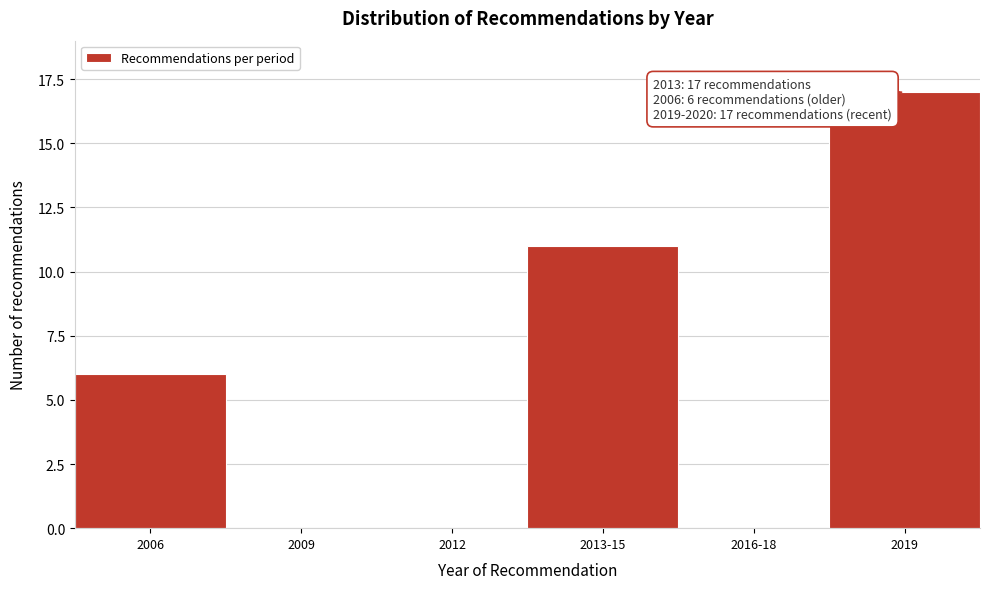

Reading left to right, what are all the values shown in this chart?

2006=6	2009=0	2012=0	2013-15=11	2016-18=0	2019=17